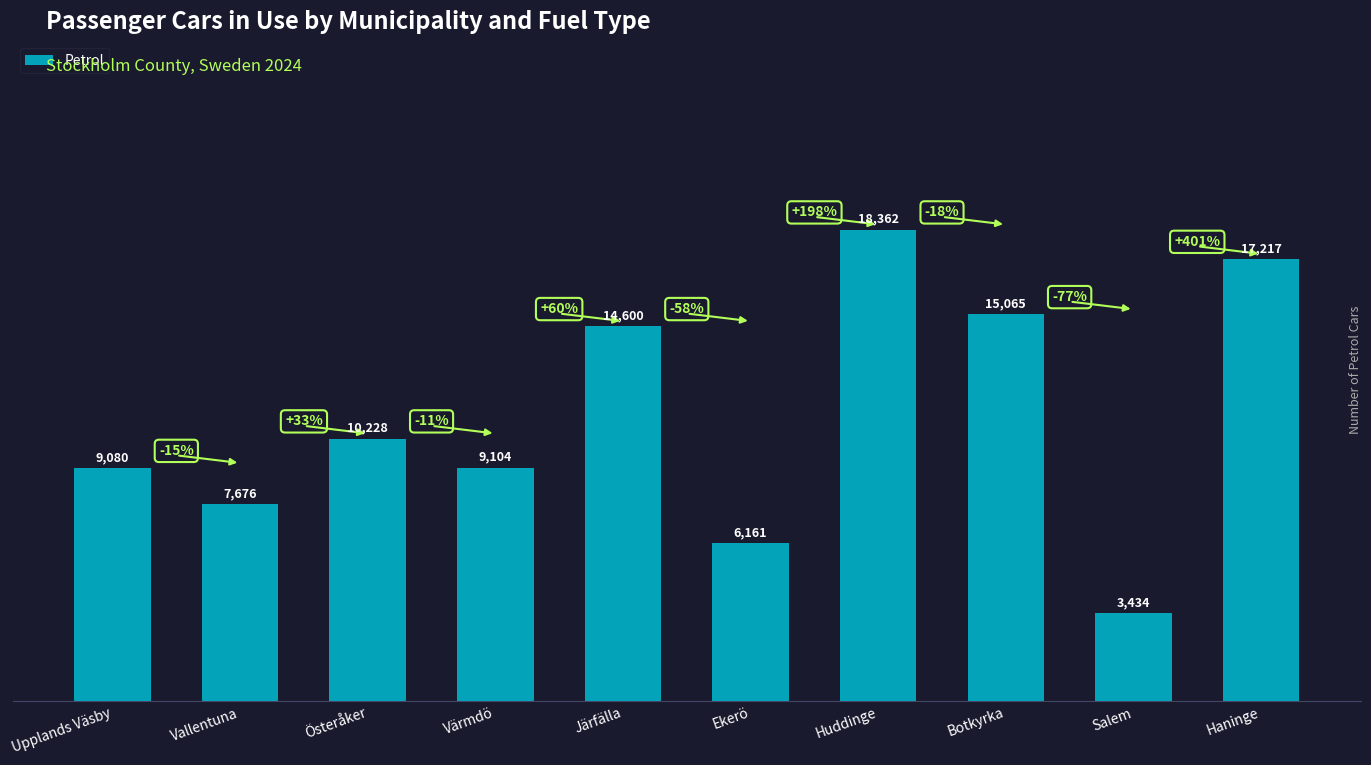

Reading left to right, extract all data points from this chart.

Upplands Väsby=9080	Vallentuna=7676	Österåker=10228	Värmdö=9104	Järfälla=14600	Ekerö=6161	Huddinge=18362	Botkyrka=15065	Salem=3434	Haninge=17217